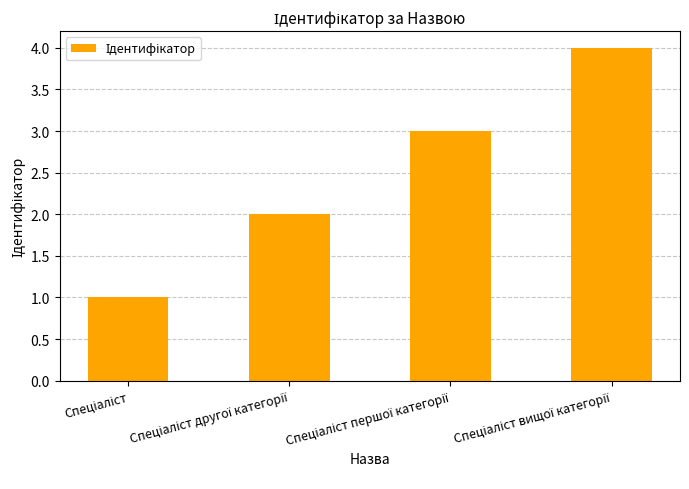

Reading left to right, list all the values displayed in this chart.

1	2	3	4